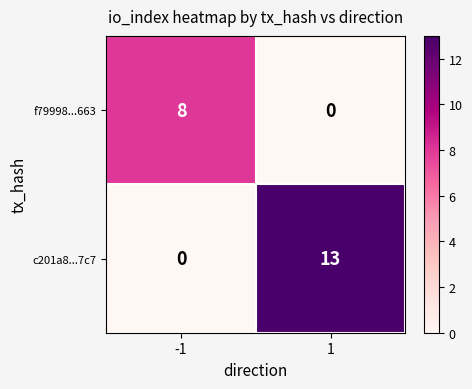

At how many categories does at least one series exceed 5?

2